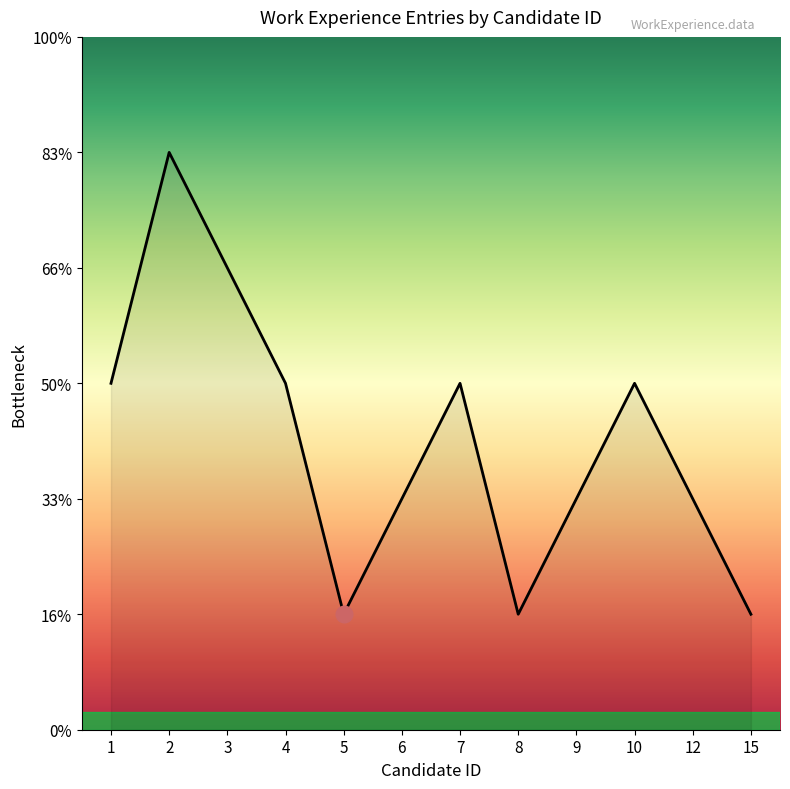

Rank the categories by value from highest to lowest.

2, 3, 1, 4, 7, 10, 6, 9, 12, 5, 8, 15